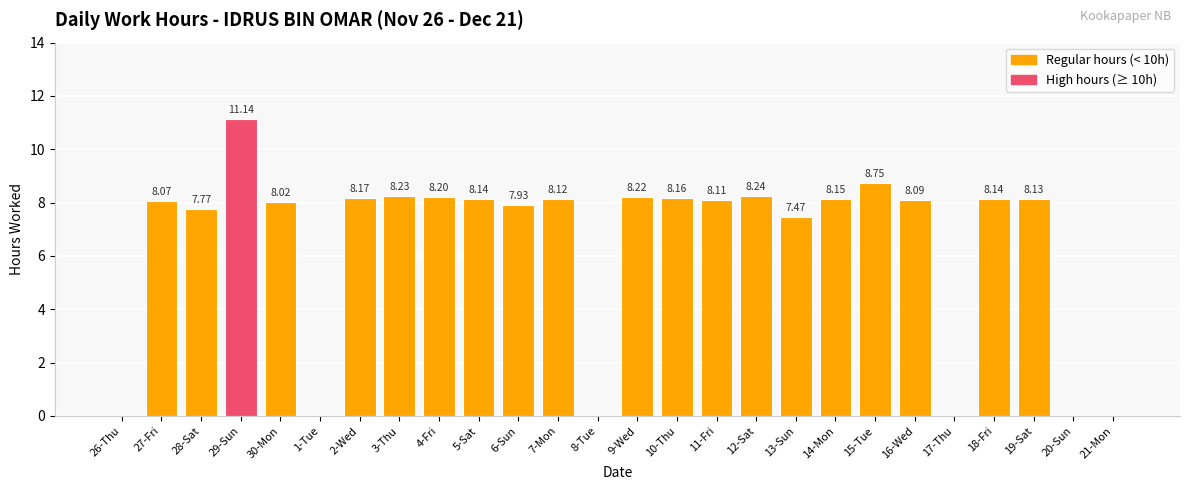

What is the change in value from 13-Sun to 18-Fri?

+0.7